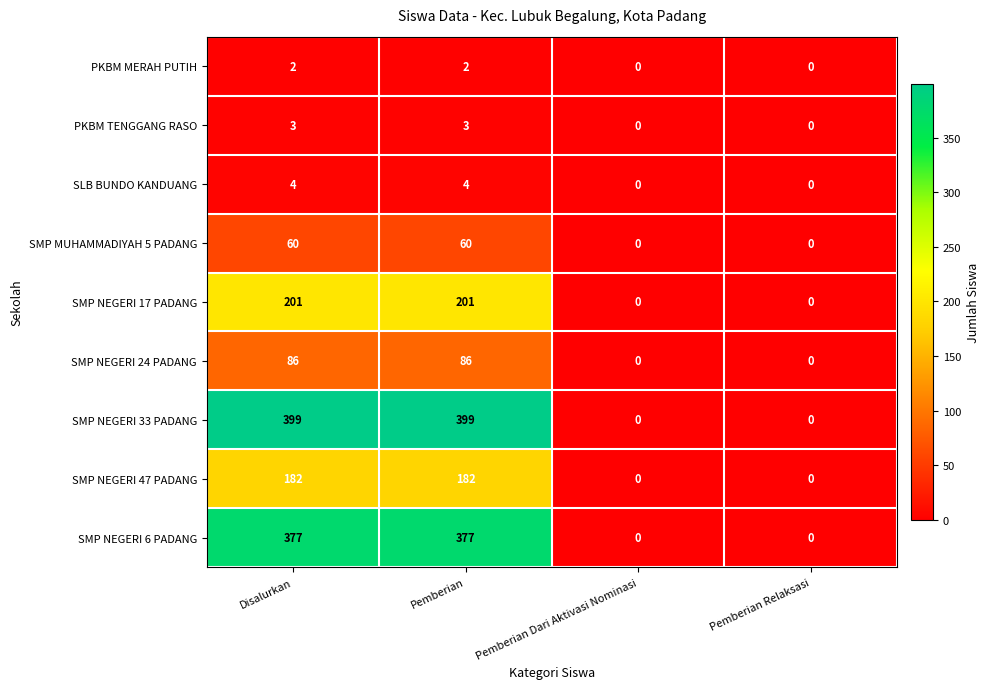

What is the difference between the SLB BUNDO KANDUANG values at Pemberian Dari Aktivasi Nominasi and Disalurkan?

4